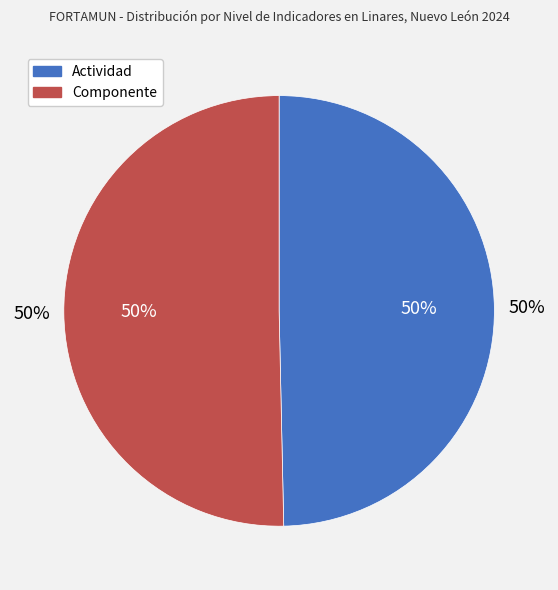

Combined, what portion of the pie is Componente and Actividad?

100.0%